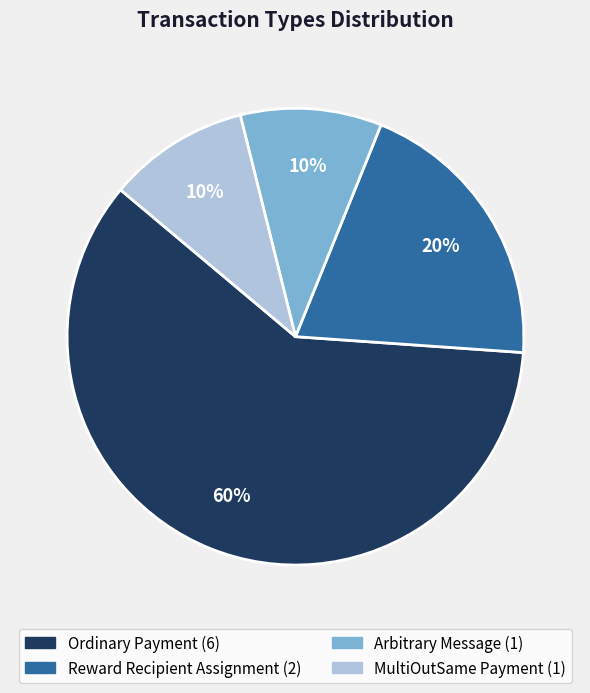

Does any single category account for the majority?

Yes